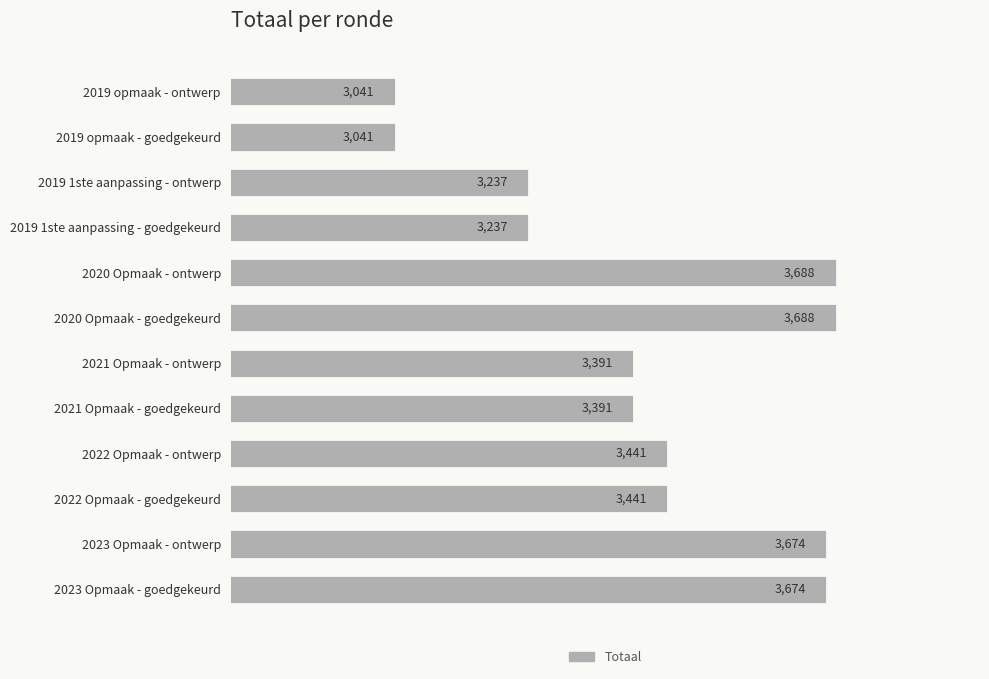

What is the label of the 2nd bar from the bottom?

2023 Opmaak - ontwerp